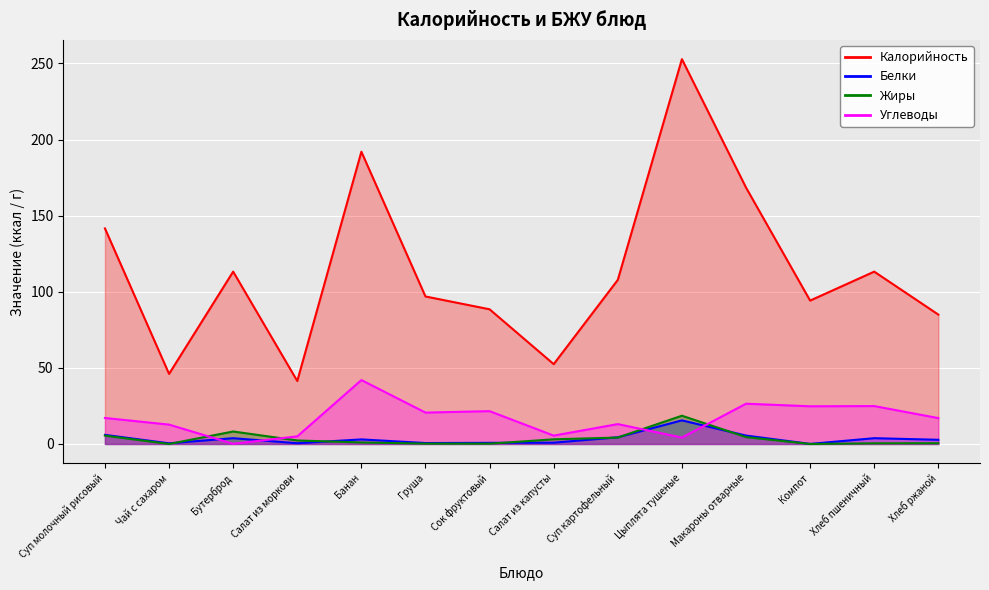

The value of Углеводы at Груша is 20.6. True or false?

True